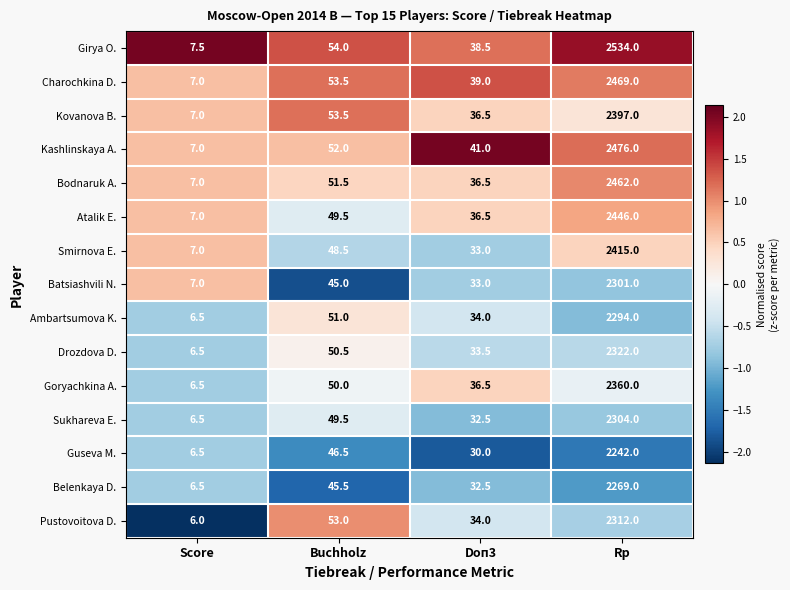

Which series changed the most between Score and Buchholz?

Pustovoitova D.